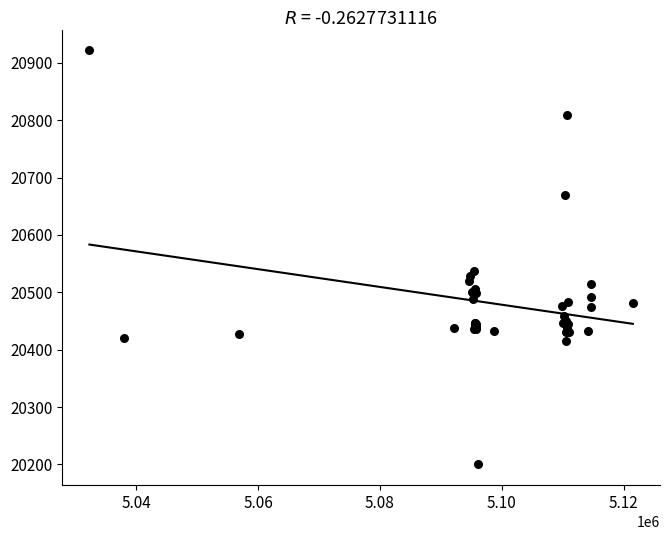

What Y value in the scatter plot is closest to 20561?

20538